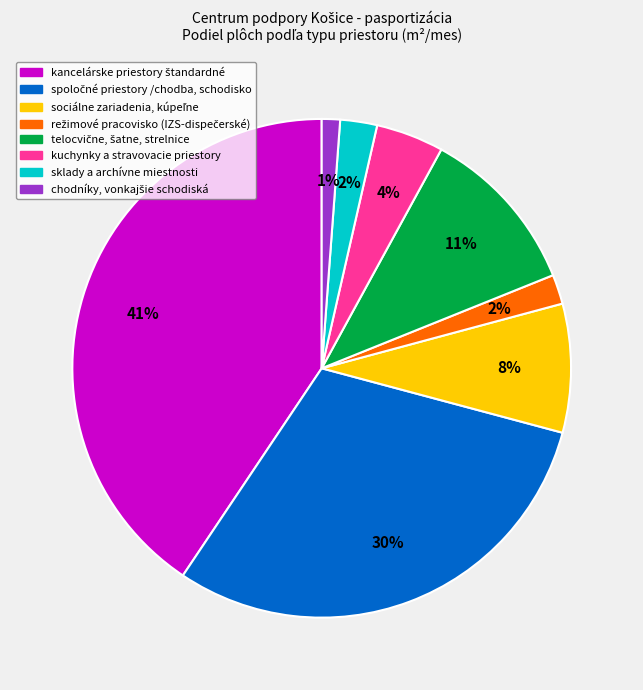

Is there any slice that represents more than half of the pie?

No